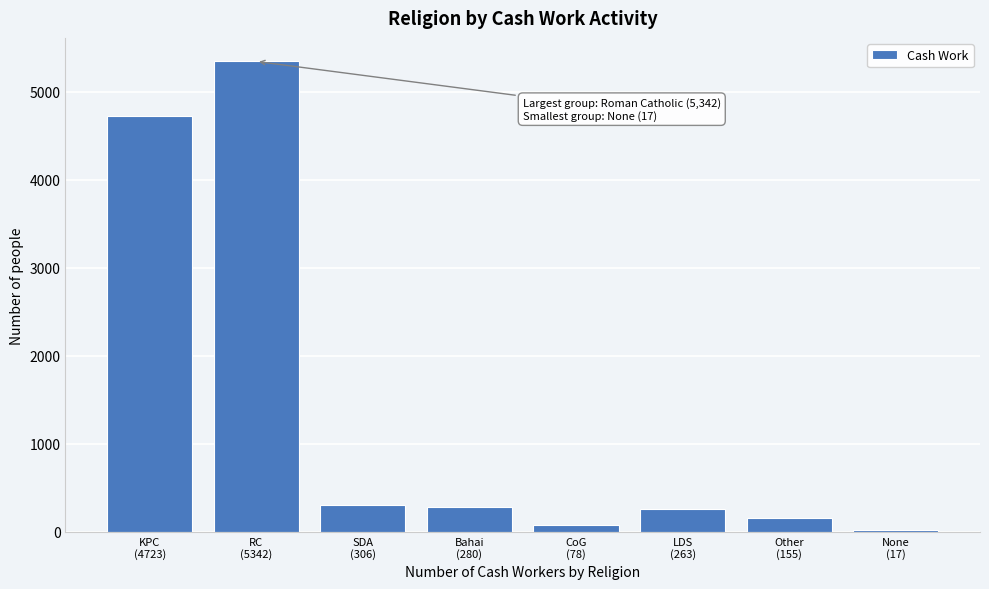

What is the maximum value shown in the chart?

5342